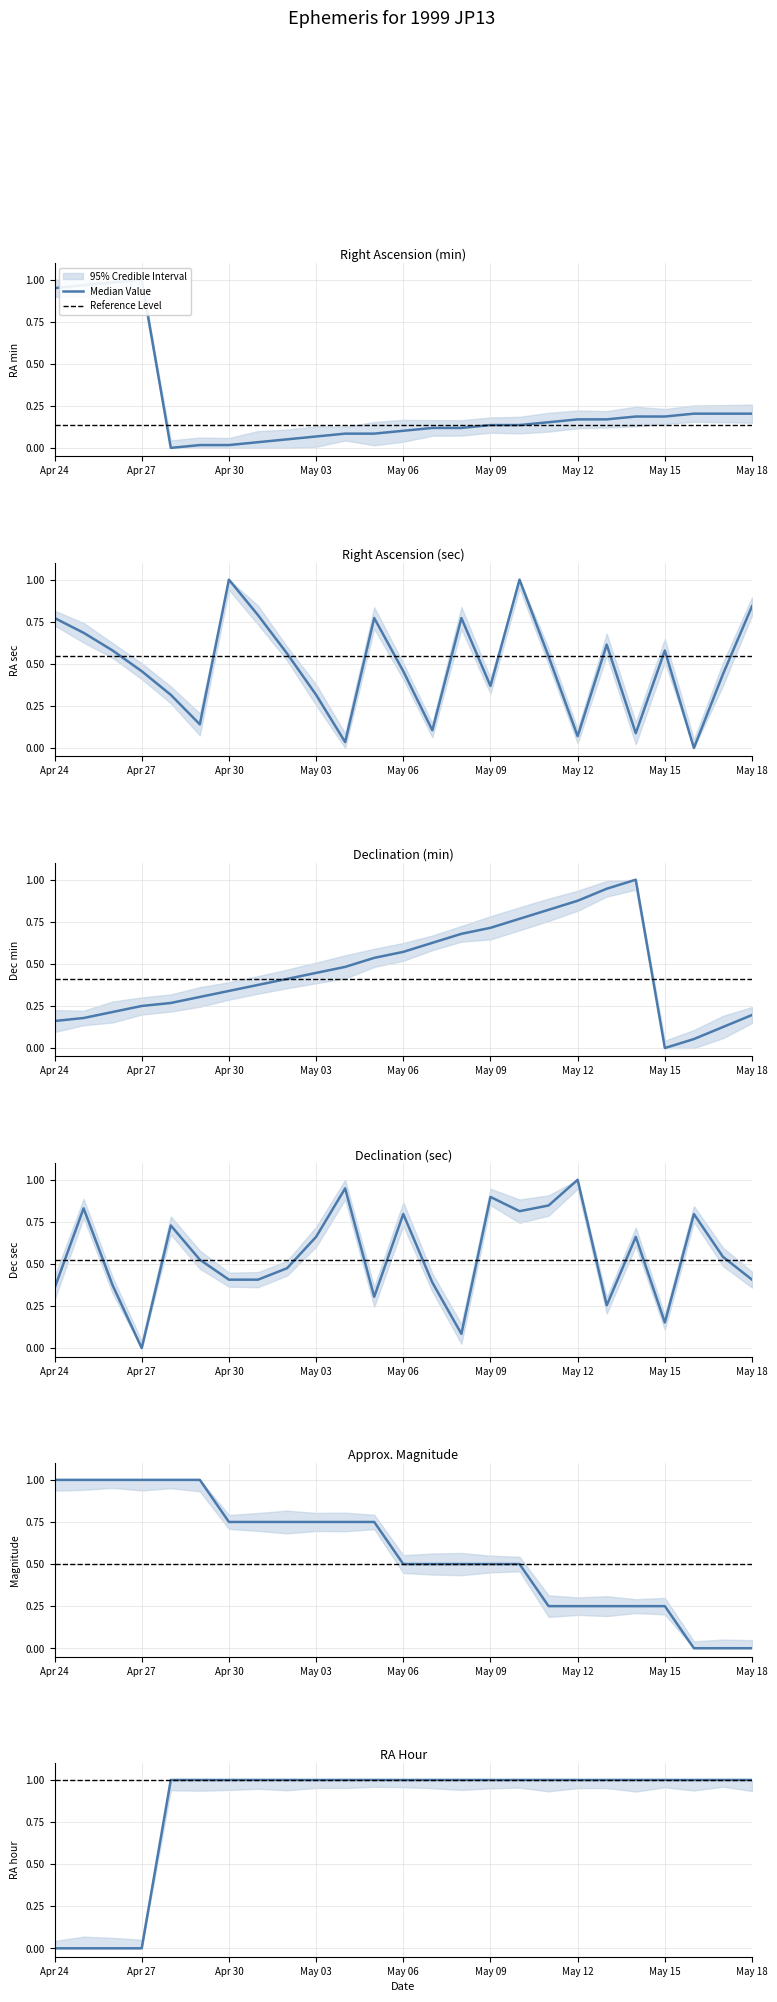

At how many categories does at least one series exceed 0?

25